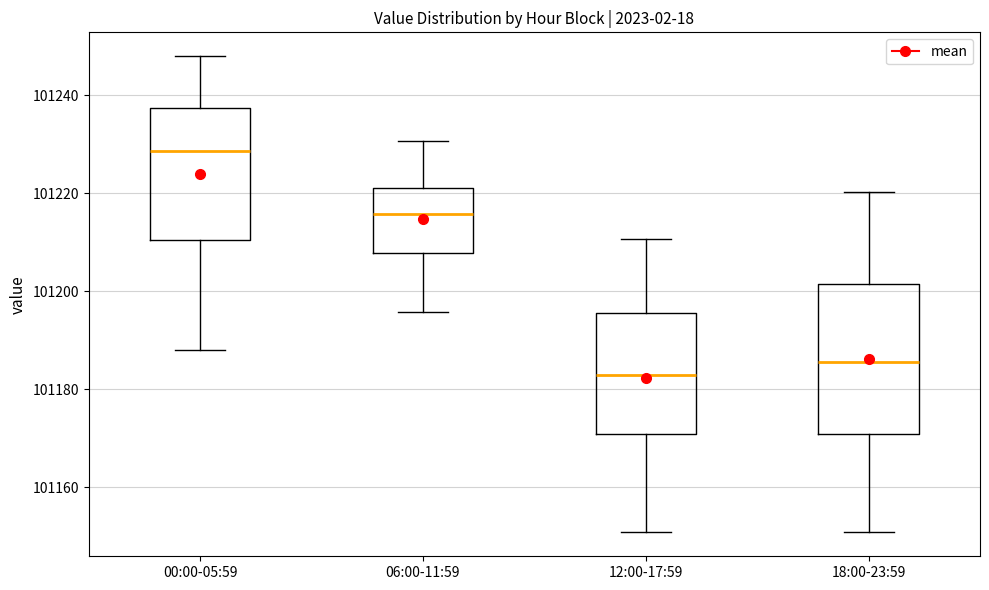

Which box's median line is the highest?

00:00-05:59